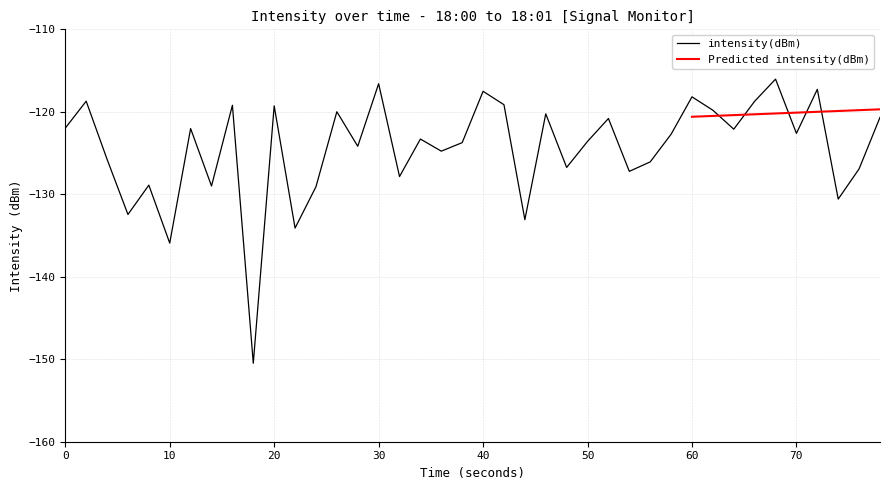

What is the maximum value for intensity(dBm)?

-116.0